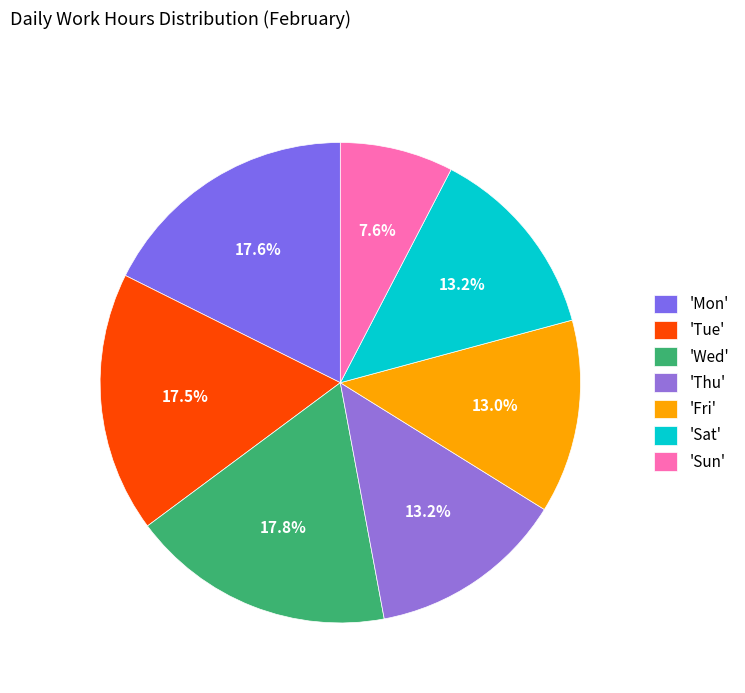

How many slices are in this pie chart?

7